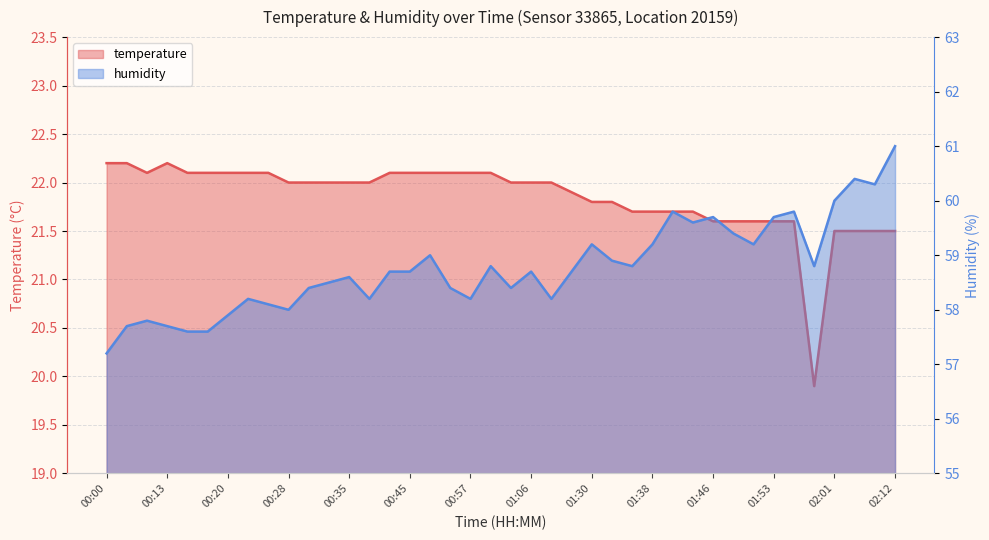

Rank the series by their average value, from lowest to highest.

temperature, humidity